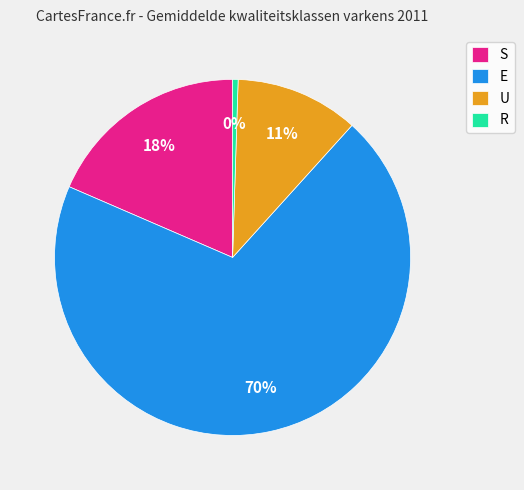

Count the number of slices in the pie.

4